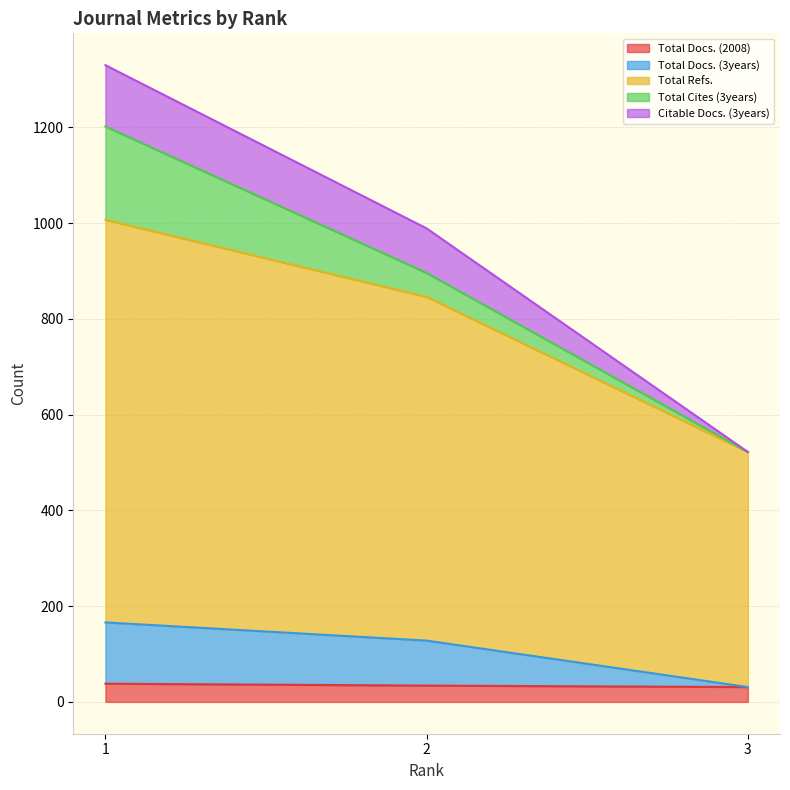

The Total Docs. (2008) series shows 34 at 2. True or false?

True